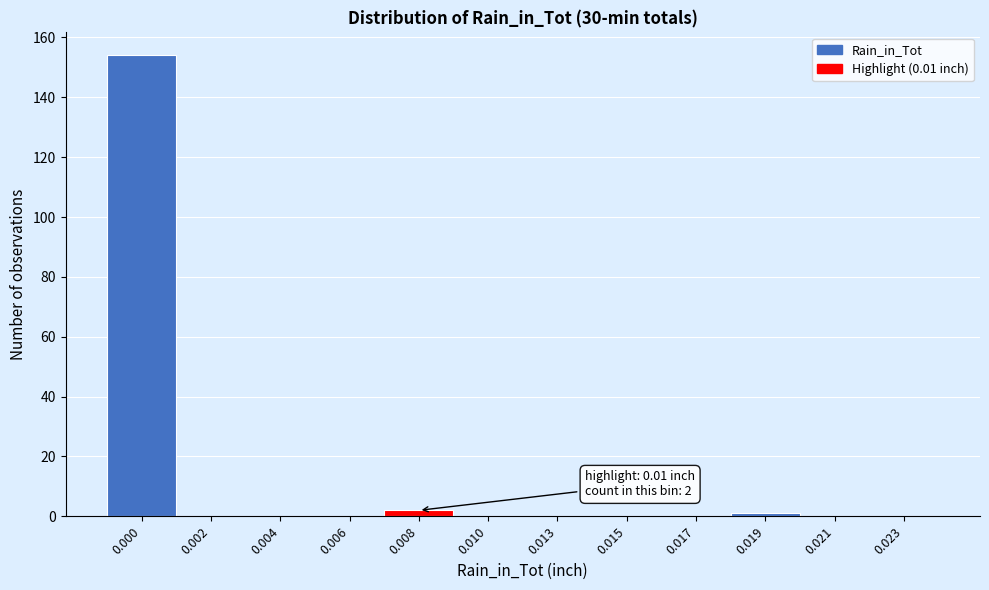

Reading left to right, what are all the values shown in this chart?

0.000=154	0.002=0	0.004=0	0.006=0	0.008=2	0.010=0	0.013=0	0.015=0	0.017=0	0.019=1	0.021=0	0.023=0